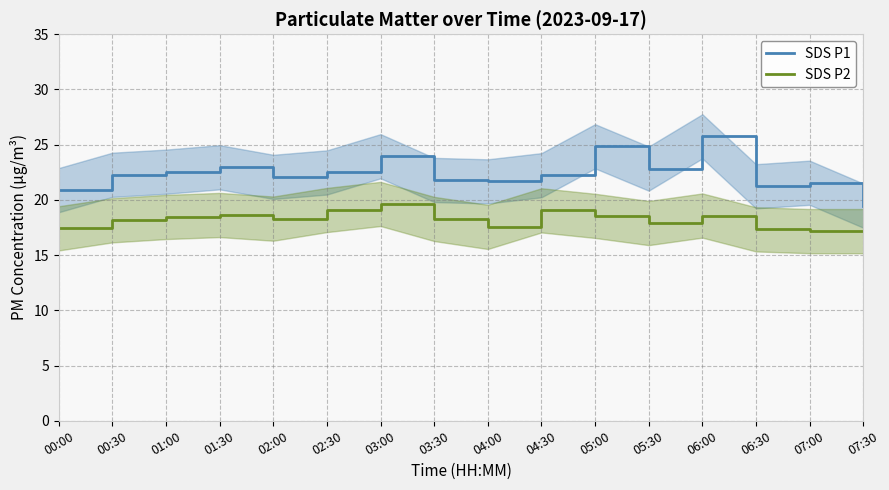

What is the average value of the SDS P2 series?

18.2